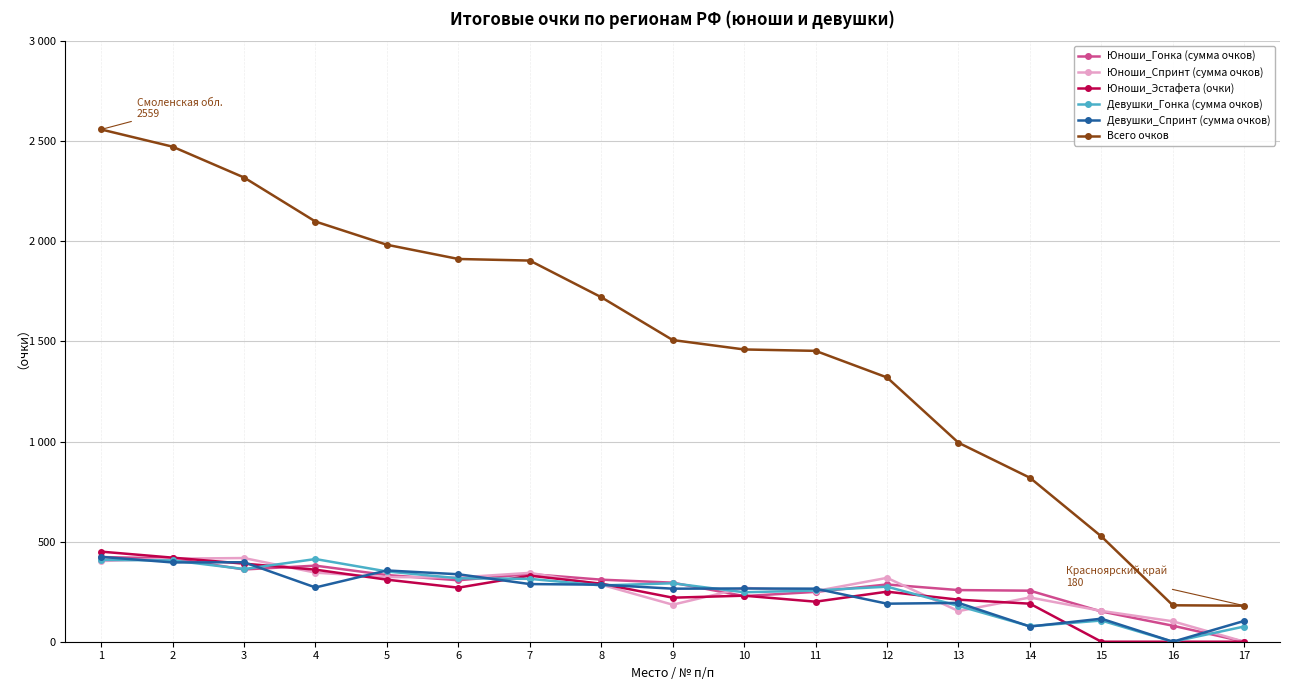

Reading left to right, what are all the values shown in this chart?

Юноши_Гонка (сумма очков): 1=423	2=416	3=361	4=380	5=333	6=307	7=338	8=310	9=295	10=228	11=249	12=286	13=258	14=255	15=151	16=80	17=0
Юноши_Спринт (сумма очков): 1=403	2=415	3=418	4=345	5=323	6=321	7=344	8=285	9=185	10=269	11=253	12=319	13=153	14=221	15=154	16=102	17=0
Юноши_Эстафета (очки): 1=450	2=420	3=390	4=360	5=310	6=270	7=330	8=290	9=220	10=230	11=200	12=250	13=210	14=190	15=0	16=0	17=0
Девушки_Гонка (сумма очков): 1=409	2=406	3=363	4=413	5=351	6=317	7=314	8=281	9=292	10=247	11=256	12=275	13=179	14=77	15=106	16=0	17=76
Девушки_Спринт (сумма очков): 1=424	2=396	3=397	4=271	5=356	6=337	7=288	8=285	9=265	10=266	11=265	12=190	13=194	14=76	15=115	16=0	17=104
Всего очков: 1=2559	2=2473	3=2319	4=2099	5=1983	6=1912	7=1904	8=1721	9=1507	10=1460	11=1453	12=1320	13=994	14=819	15=526	16=182	17=180